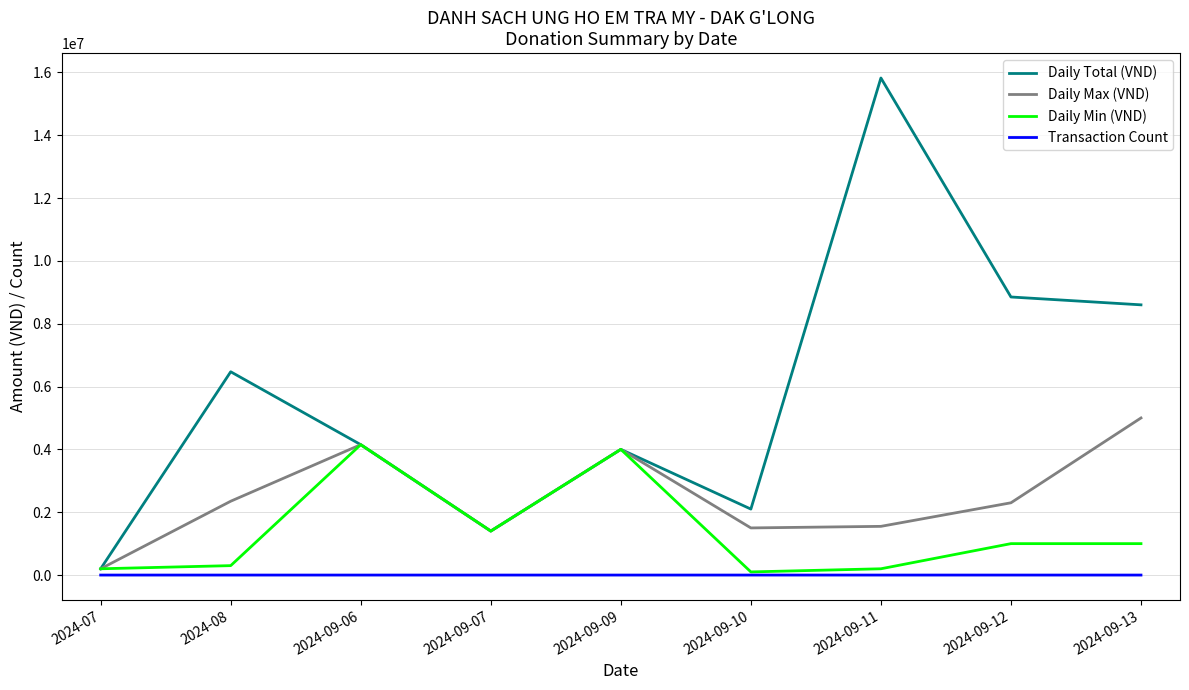

True or false: Daily Total (VND) and Transaction Count intersect in this chart.

False